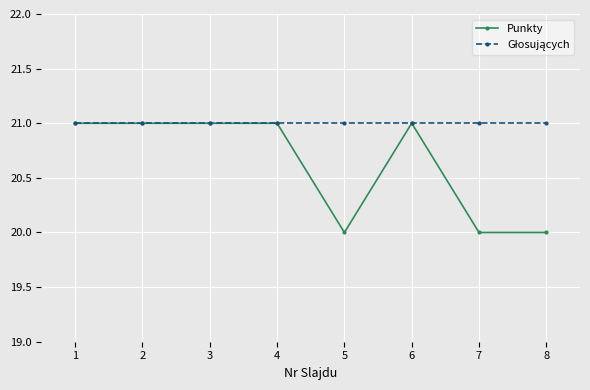

Which series changed the most between 1 and 5?

Punkty